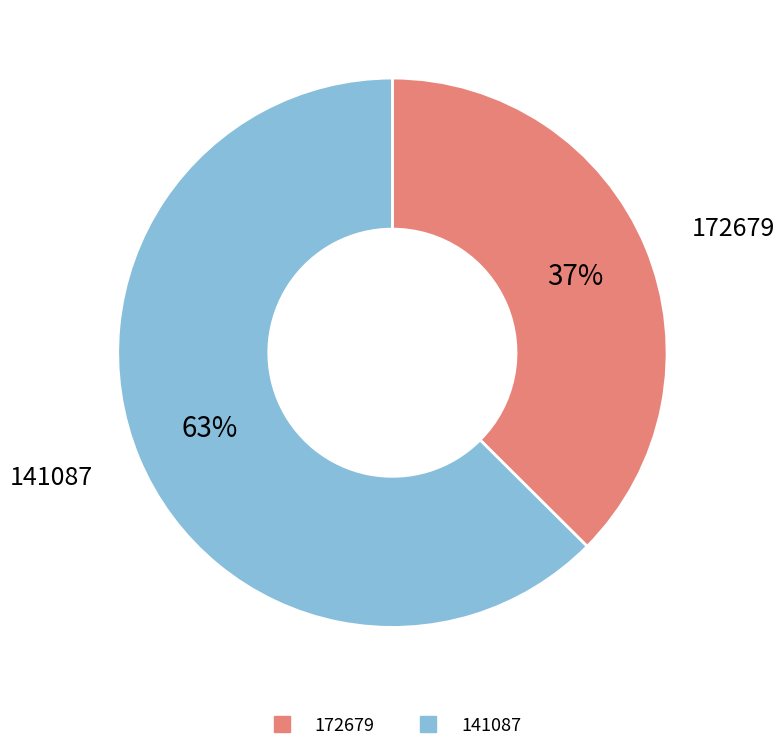

Which category has the biggest portion of the pie?

141087